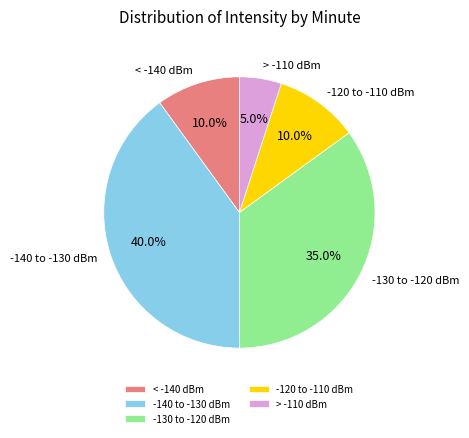

Does any single category account for the majority?

No